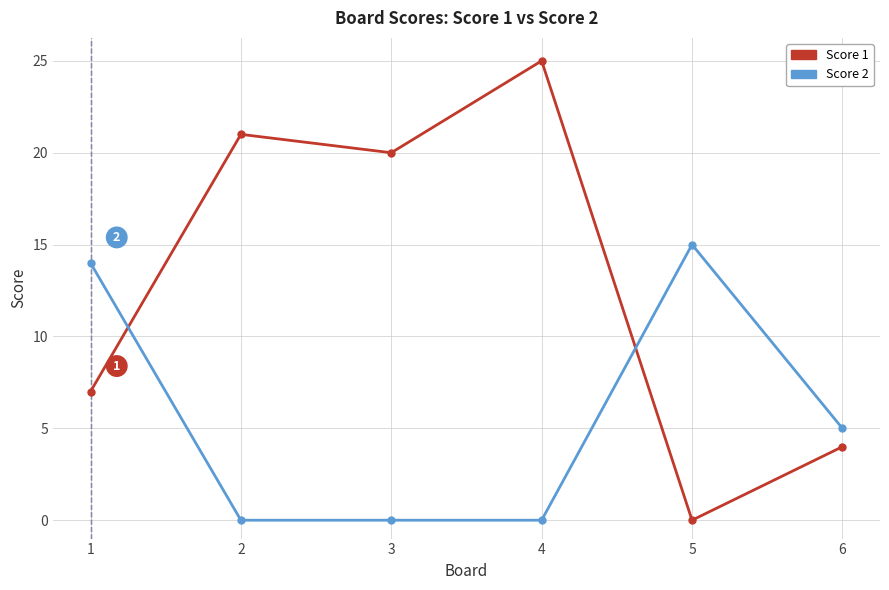

What is the difference between the Score 2 values at 6 and 5?

10